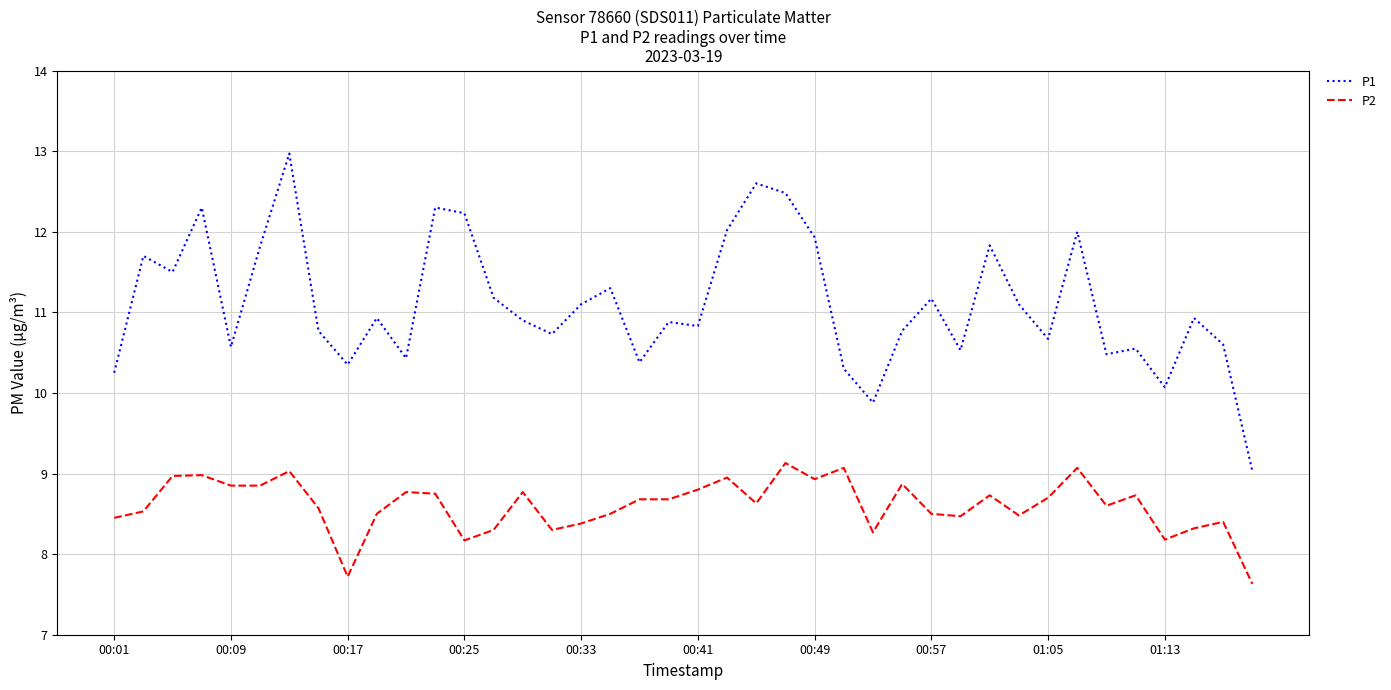

Rank the series by their maximum value, from lowest to highest.

P2, P1